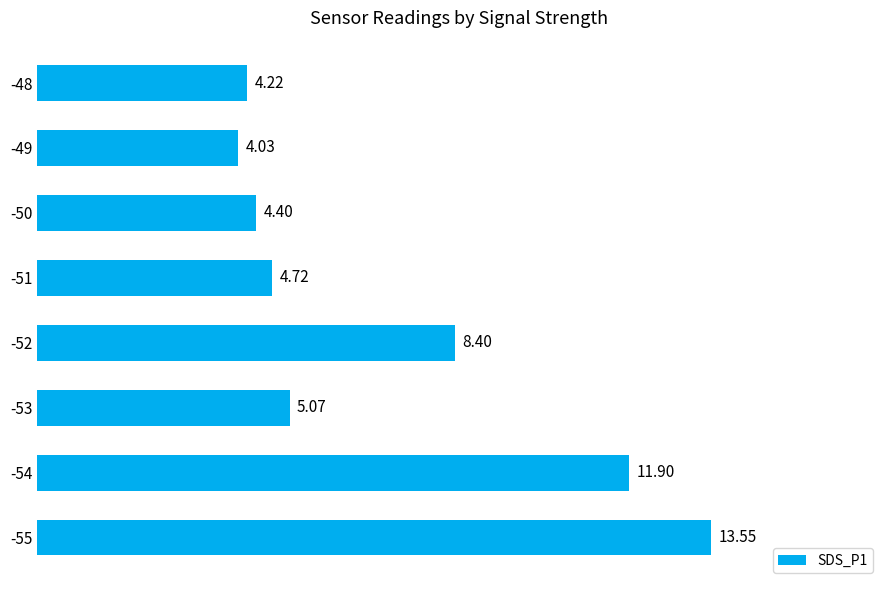

Rank the categories by value from highest to lowest.

-55, -54, -52, -53, -51, -50, -48, -49